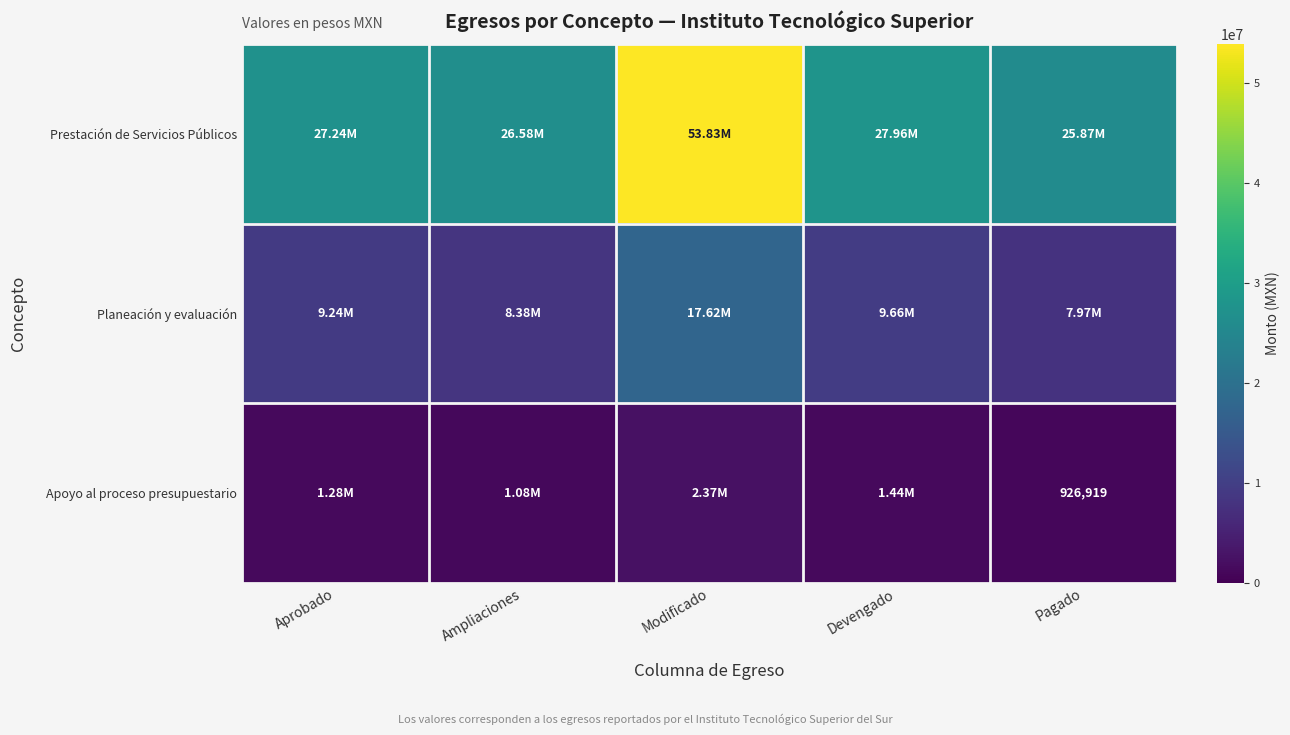

Which series has the largest total across all categories?

Prestación de Servicios Públicos